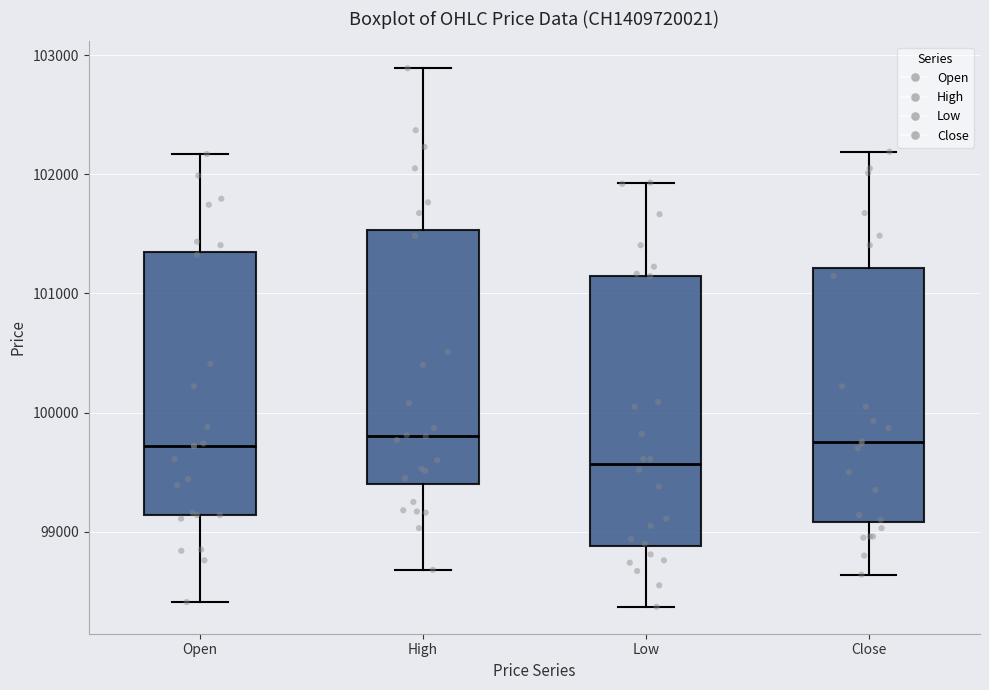

Reading left to right, transcribe this box plot: for each box, give where its median line is, the range the box spans, and where its two whiskers end, as read against the y-axis. The values are not printed on the chart, so give them approximately, as read against the axis.

Open: median 99700, box 99100 to 101300, whiskers 98400 to 102200
High: median 99800, box 99400 to 101500, whiskers 98700 to 102900
Low: median 99600, box 98900 to 101200, whiskers 98400 to 101900
Close: median 99800, box 99100 to 101200, whiskers 98600 to 102200